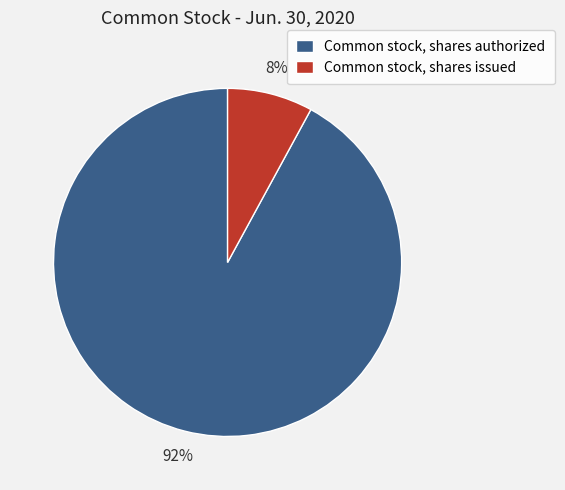

To the nearest percent, what is the average slice percentage?

50%